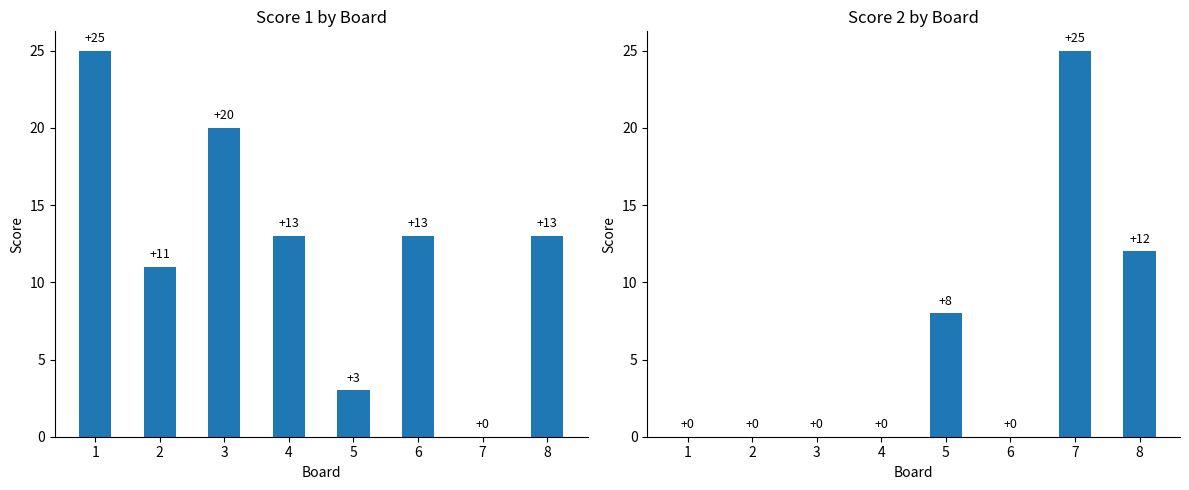

What is the sum of all Score 1 values?

98